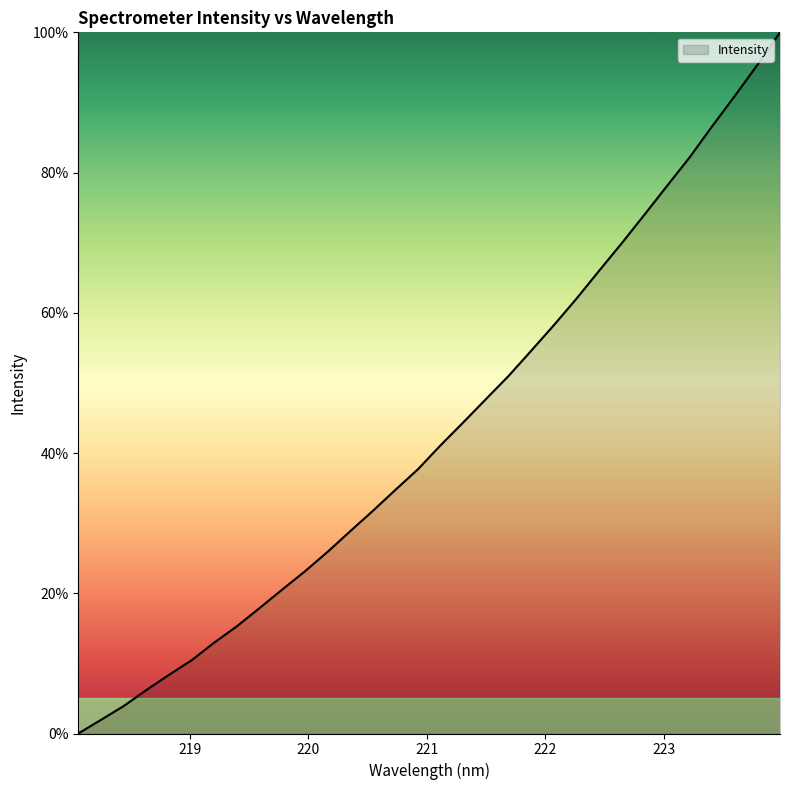

What is the maximum value shown in the chart?

100.0